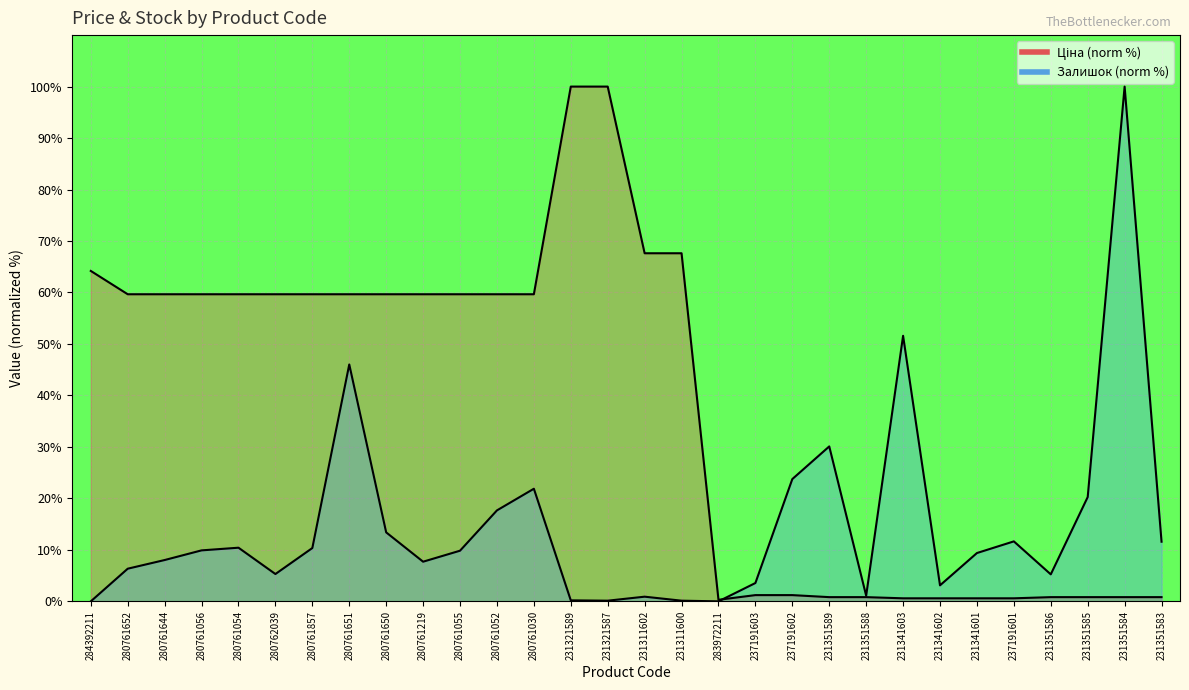

What position from the right is 231341601?

6